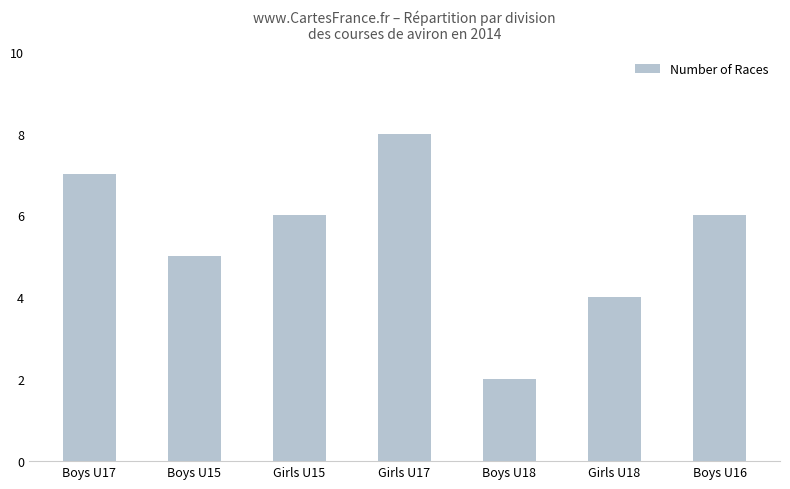

The value at Boys U17 is 7. True or false?

True